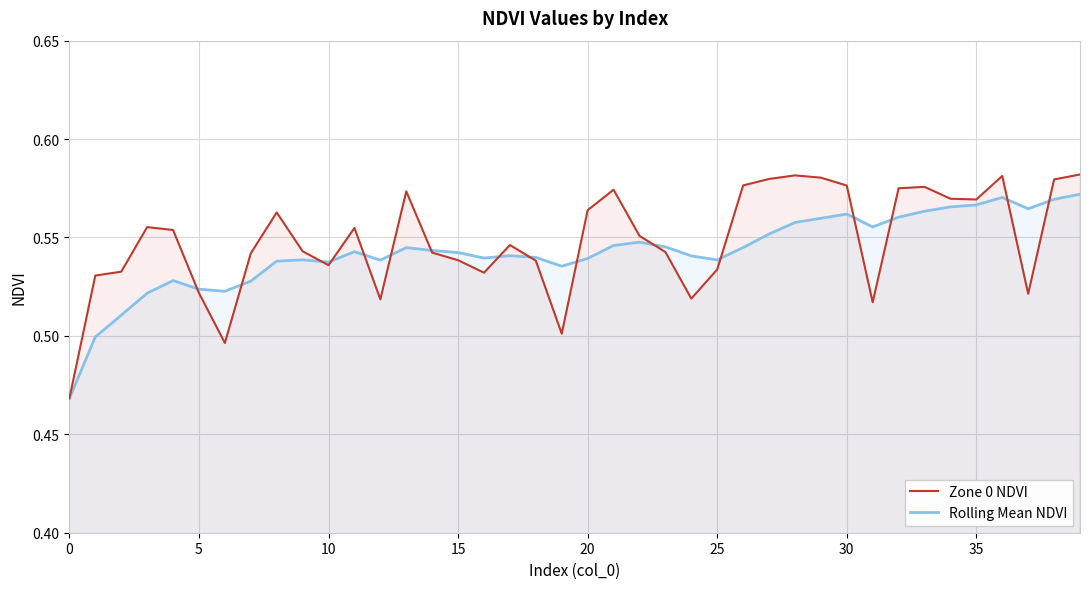

Does the chart display data point markers on the line(s)?

No